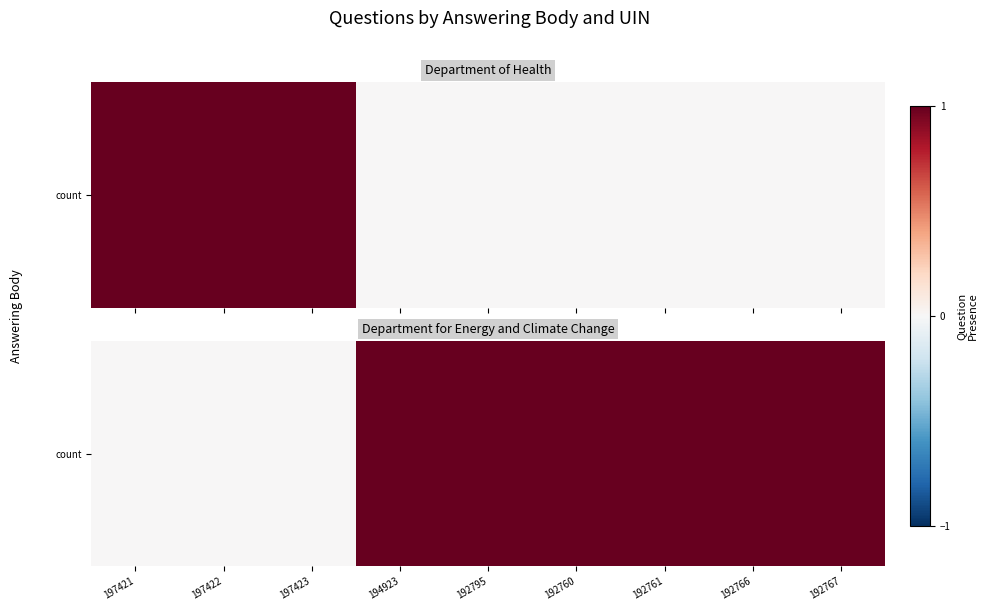

What is the greatest value displayed?

1